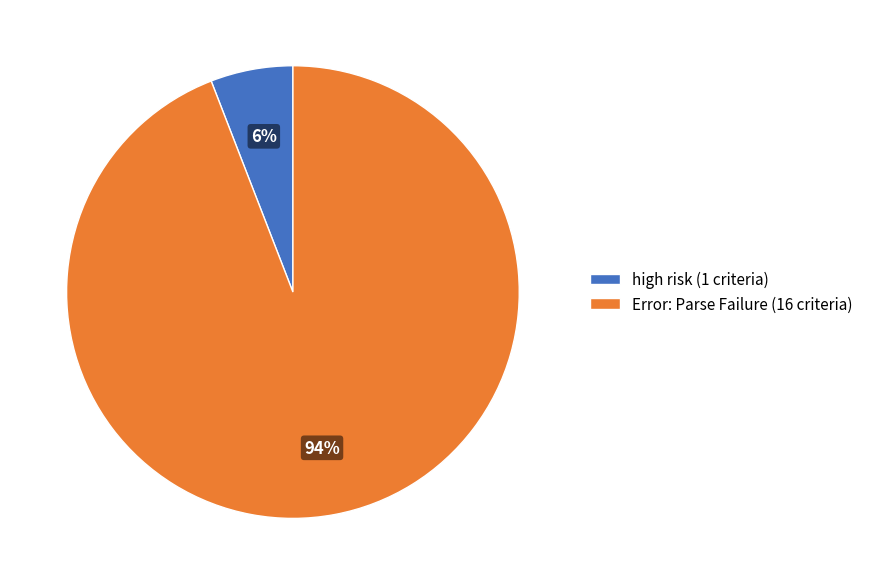

Which has a higher value, Error: Parse Failure or high risk?

Error: Parse Failure